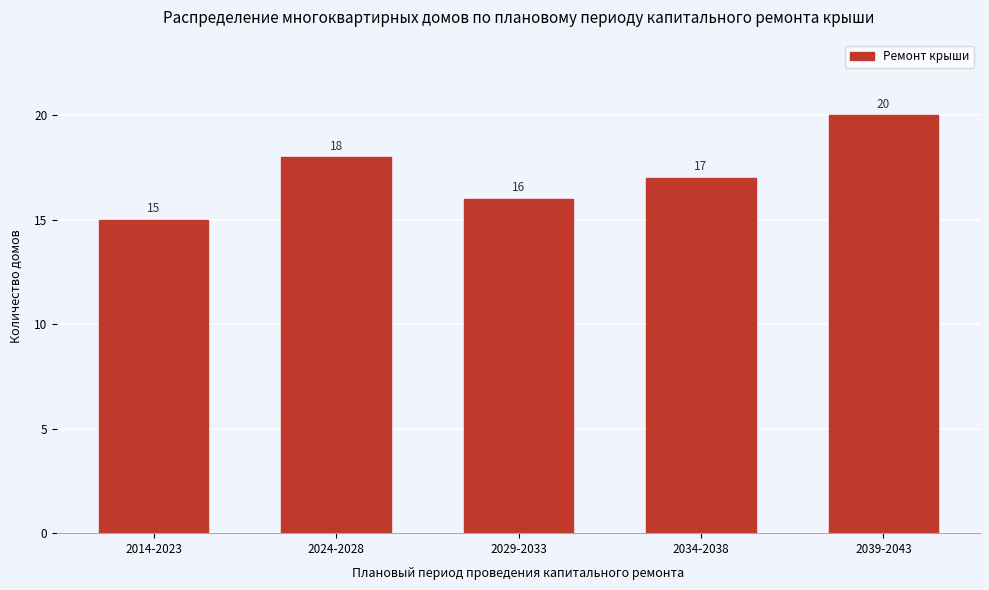

Reading right to left, transcribe all the data shown in this chart.

20	17	16	18	15